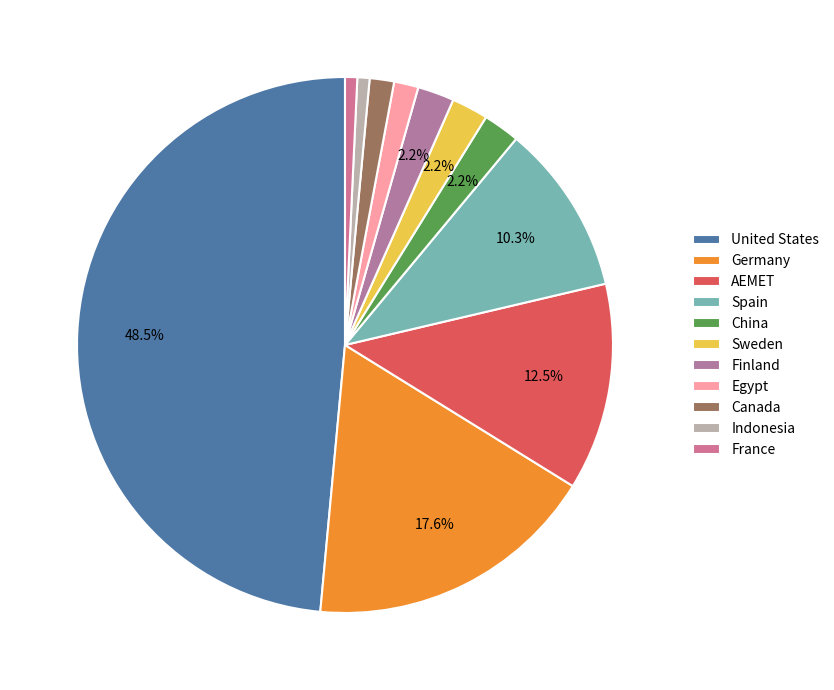

How many slices are in this pie chart?

11